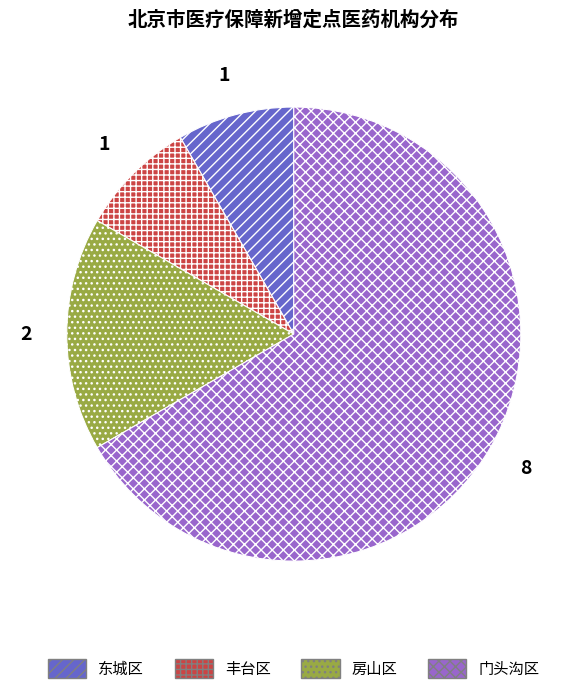

Is there any slice that represents more than half of the pie?

Yes